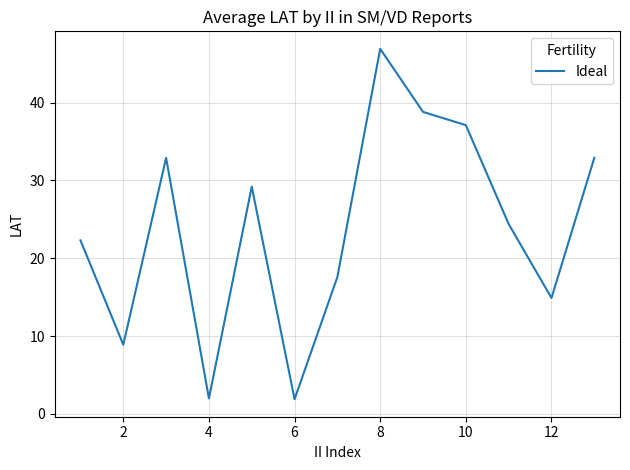

How many lines are shown in the chart?

1